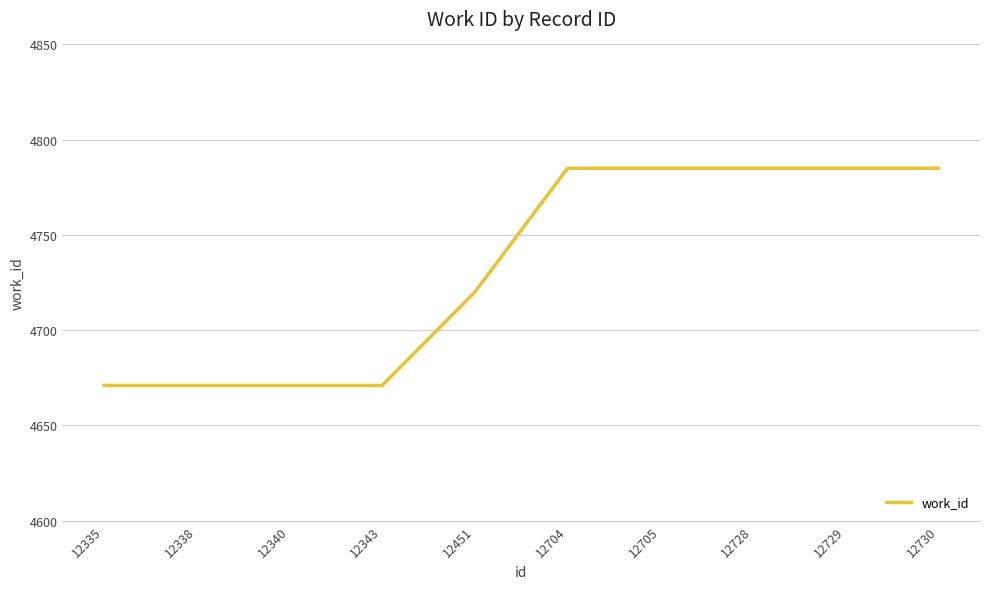

What is the difference between the second highest and second lowest values?

114